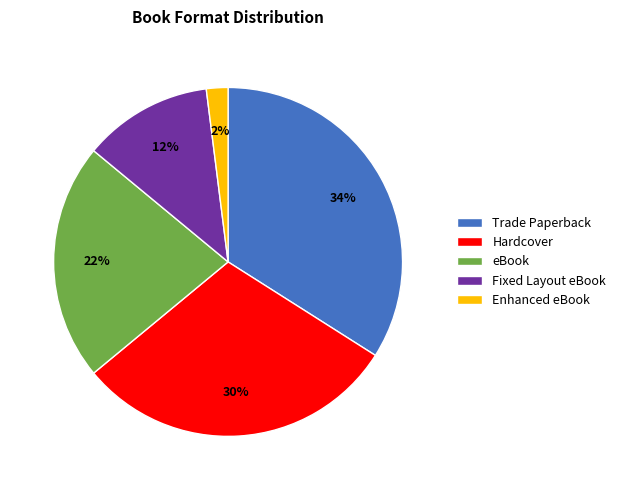

Between Trade Paperback and Enhanced eBook, which is larger?

Trade Paperback